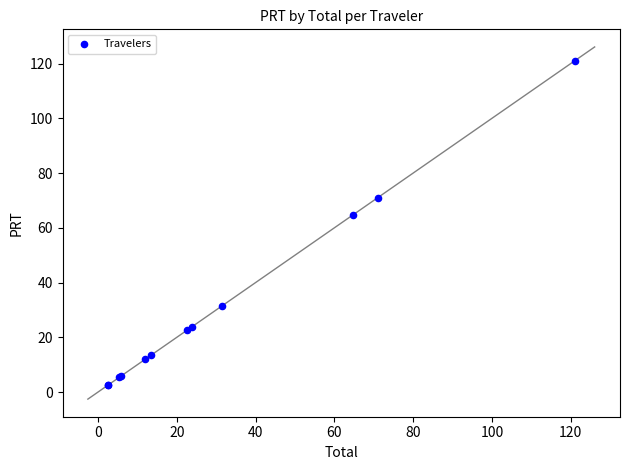

What Y value in the scatter plot is closest to 61?

64.6